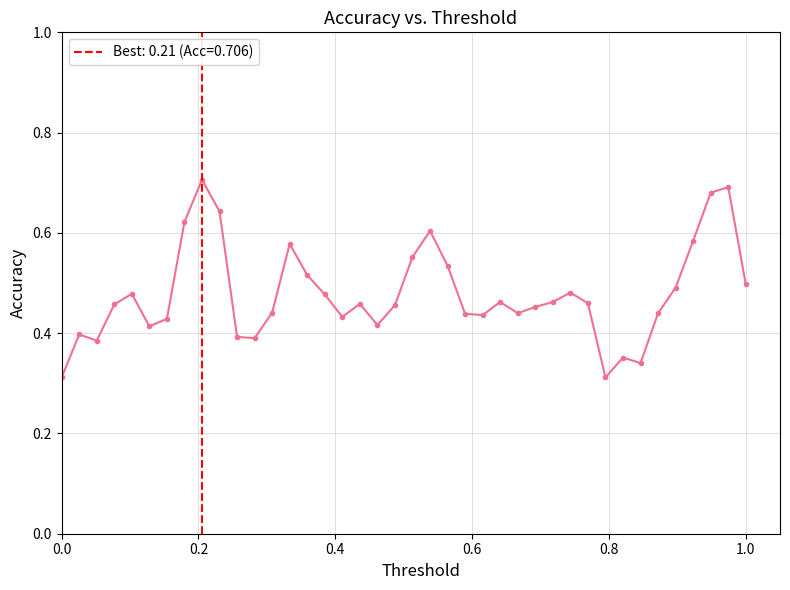

What is the sum of all values?

19.1